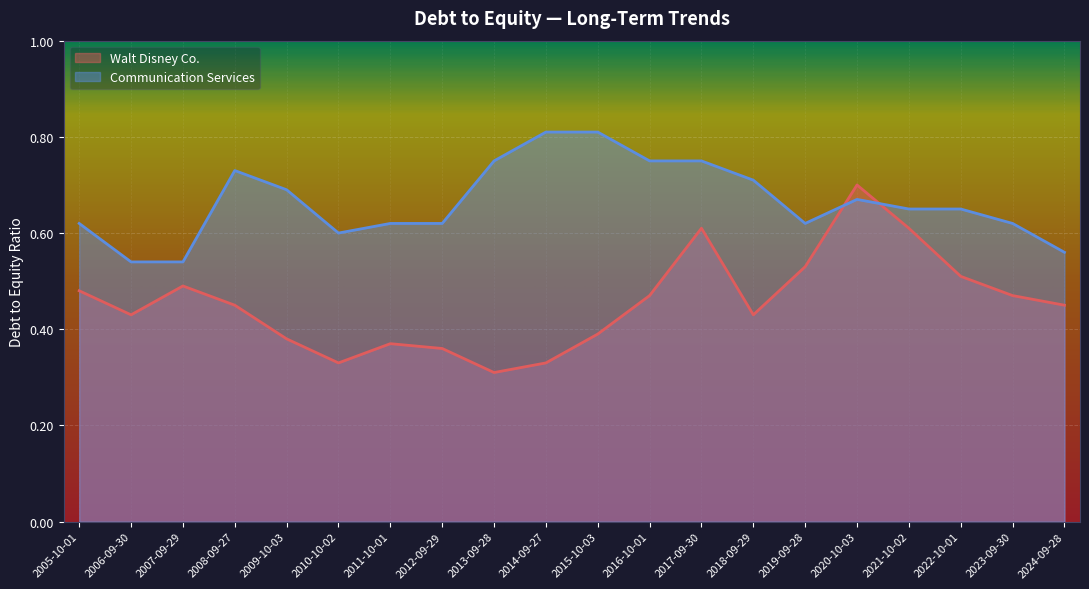

At which category does the chart reach its minimum across all series?

2013-09-28